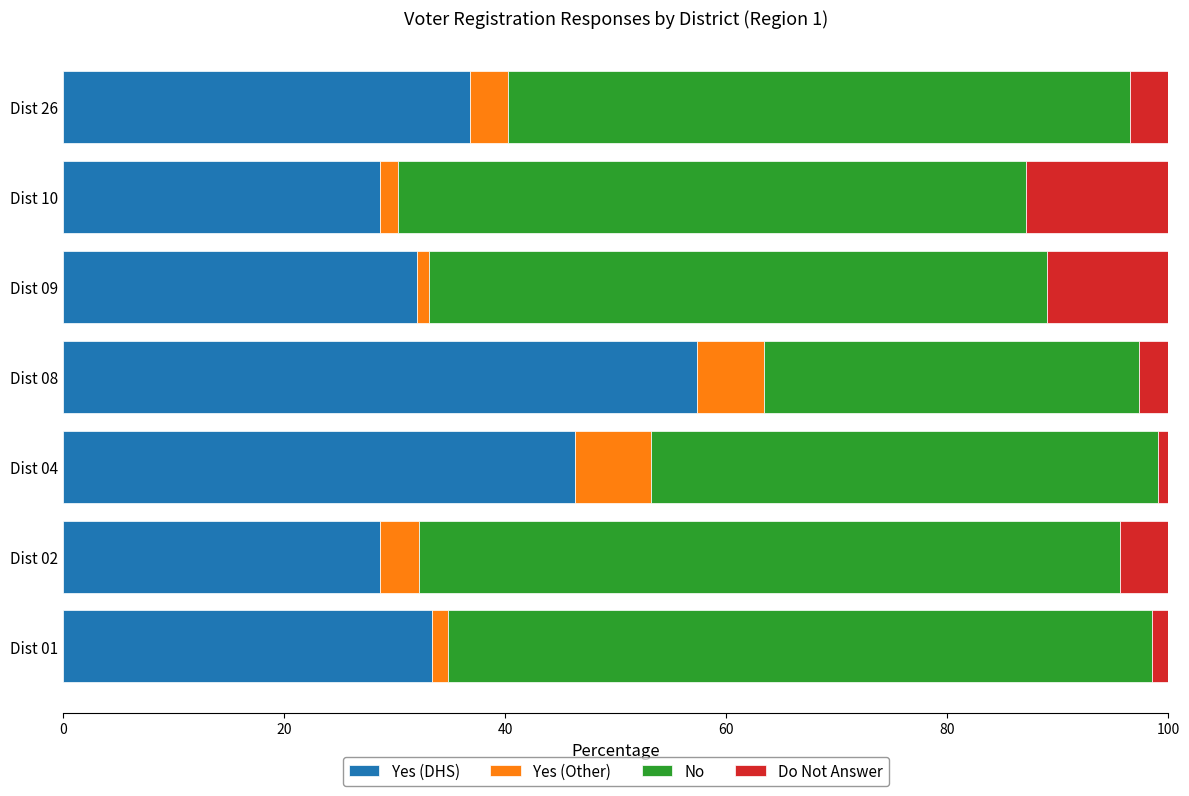

True or false: Yes (DHS) has a value of 12.4 at Dist 04.

False